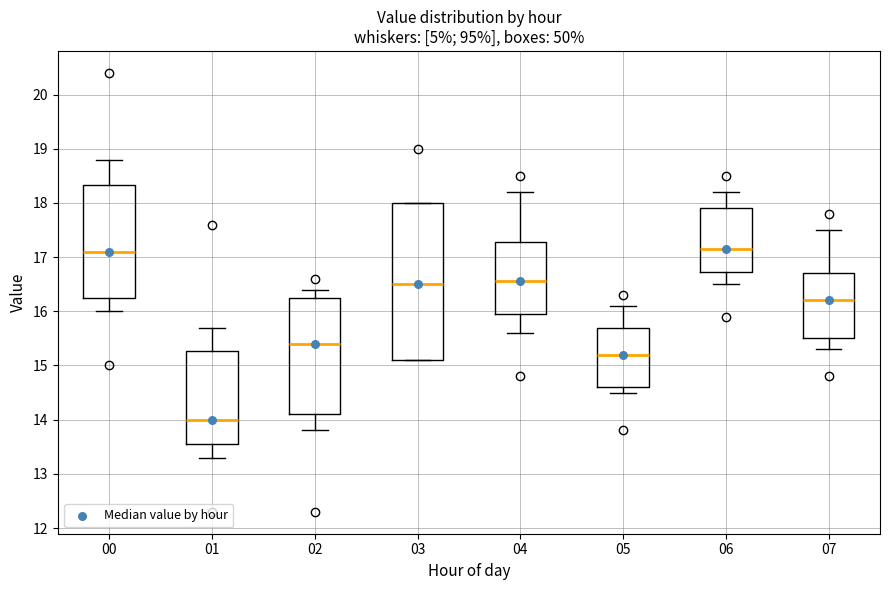

Where does the upper whisker of the box at x = 05 end on the y-axis? The values are not printed on the chart, so give them approximately, as read against the axis.

16.1